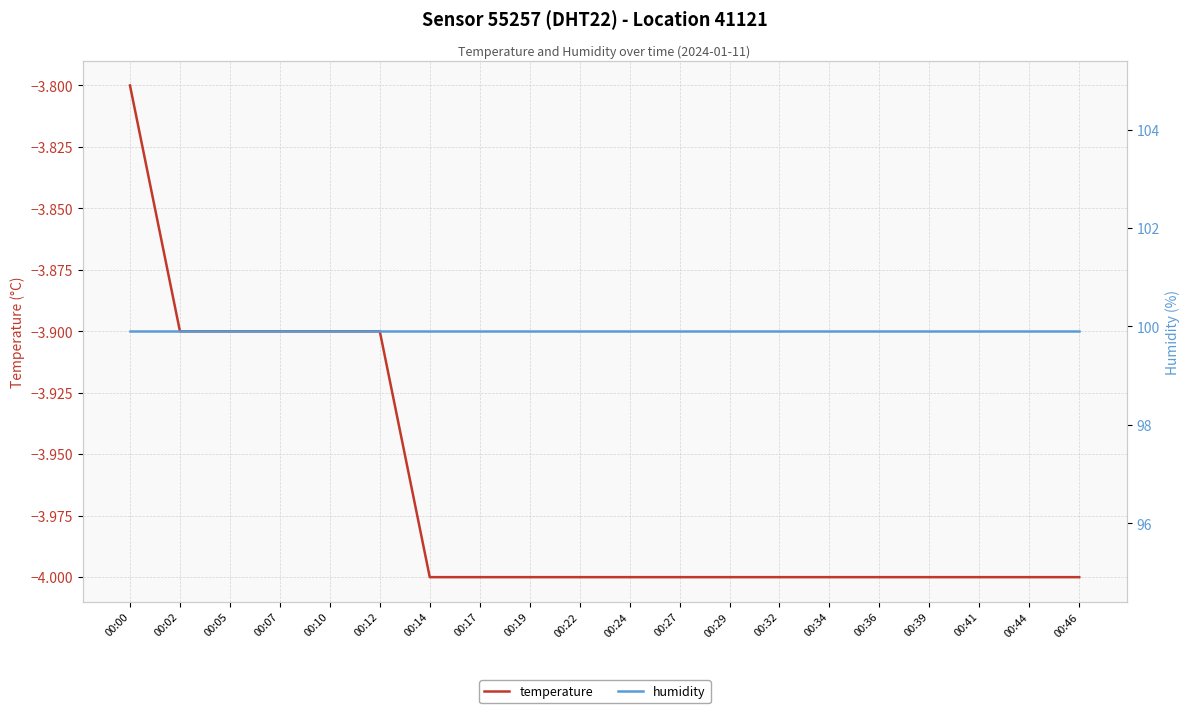

Reading left to right, what are all the values shown in this chart?

temperature: 00:00=-3.8	00:02=-3.9	00:05=-3.9	00:07=-3.9	00:10=-3.9	00:12=-3.9	00:14=-4.0	00:17=-4.0	00:19=-4.0	00:22=-4.0	00:24=-4.0	00:27=-4.0	00:29=-4.0	00:32=-4.0	00:34=-4.0	00:36=-4.0	00:39=-4.0	00:41=-4.0	00:44=-4.0	00:46=-4.0
humidity: 00:00=99.9	00:02=99.9	00:05=99.9	00:07=99.9	00:10=99.9	00:12=99.9	00:14=99.9	00:17=99.9	00:19=99.9	00:22=99.9	00:24=99.9	00:27=99.9	00:29=99.9	00:32=99.9	00:34=99.9	00:36=99.9	00:39=99.9	00:41=99.9	00:44=99.9	00:46=99.9